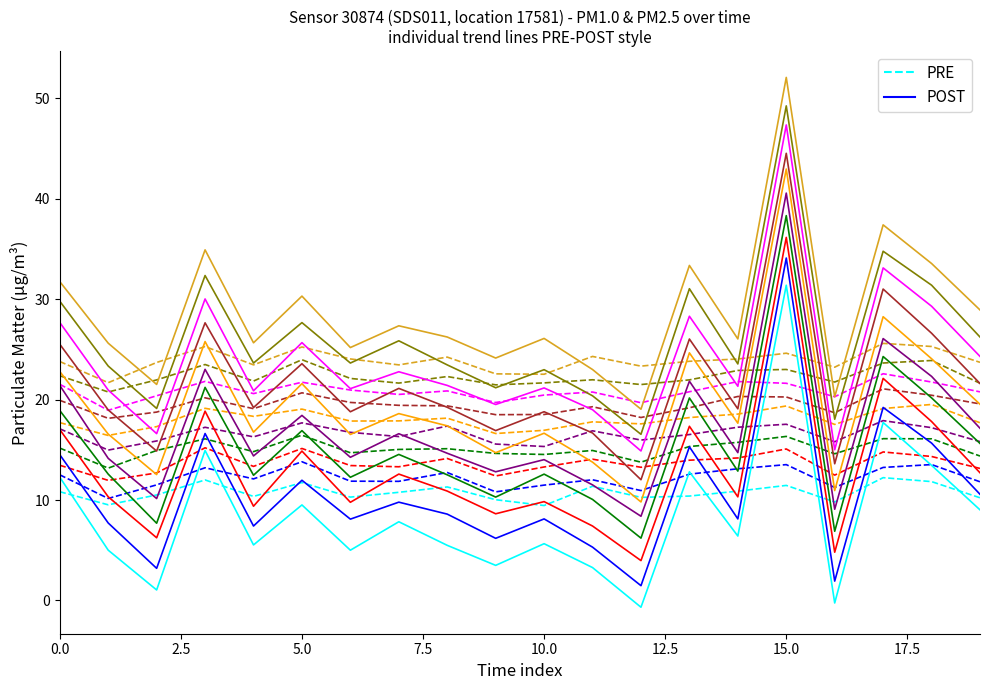

What is the difference between the POST values at 17.5 and 7.5?

7.1